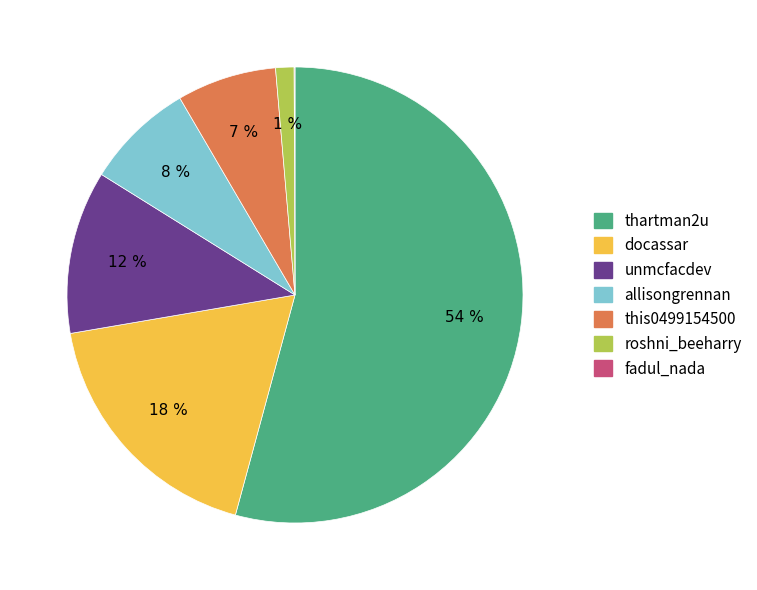

Is there a majority slice in this chart?

Yes